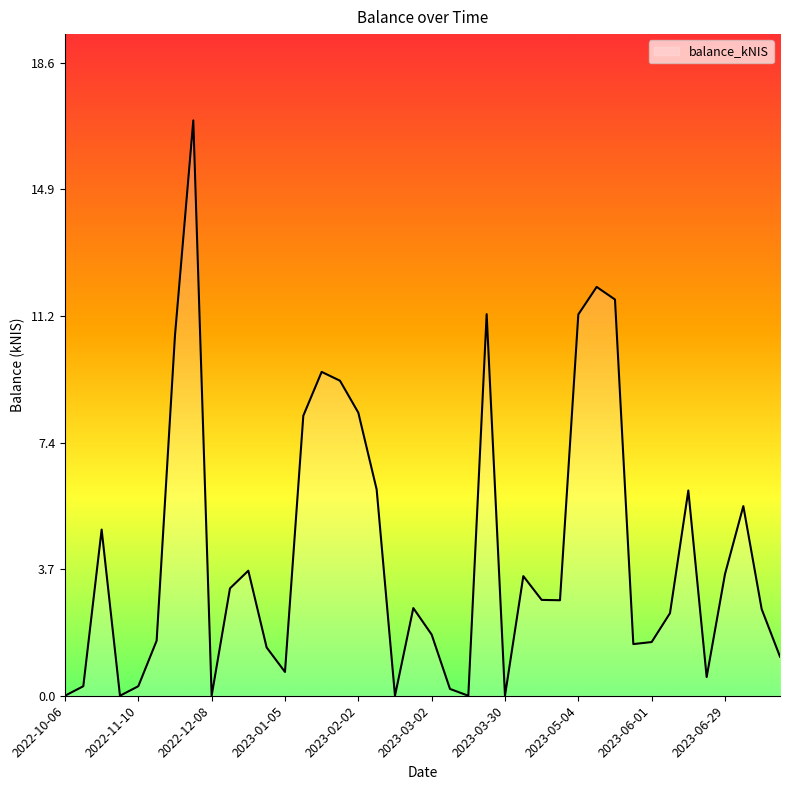

What is the difference between the maximum and minimum values?

16.9